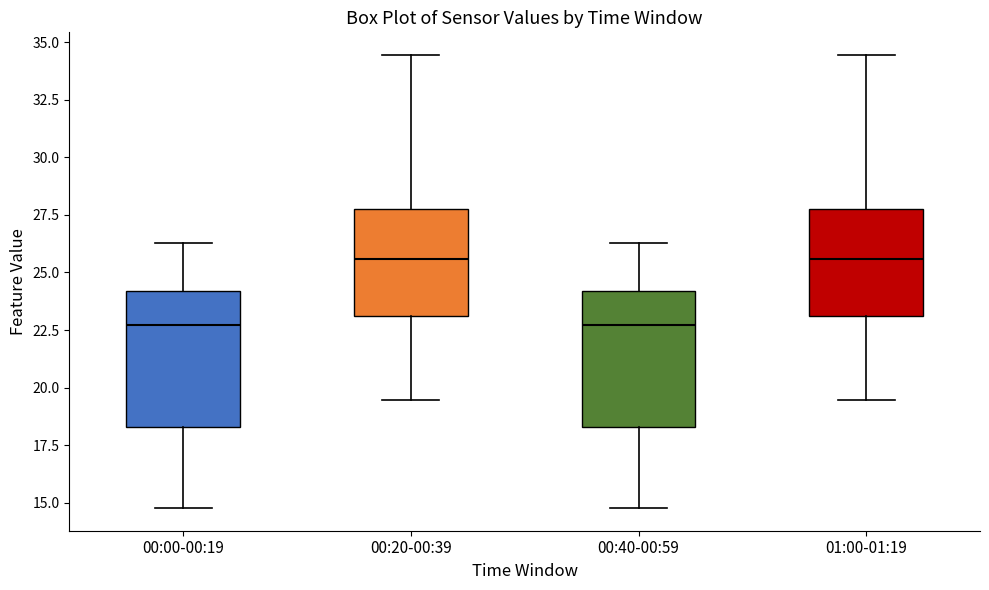

Where is the upper edge of the box for 01:00-01:19 on the y-axis? The values are not printed on the chart, so give them approximately, as read against the axis.

27.5